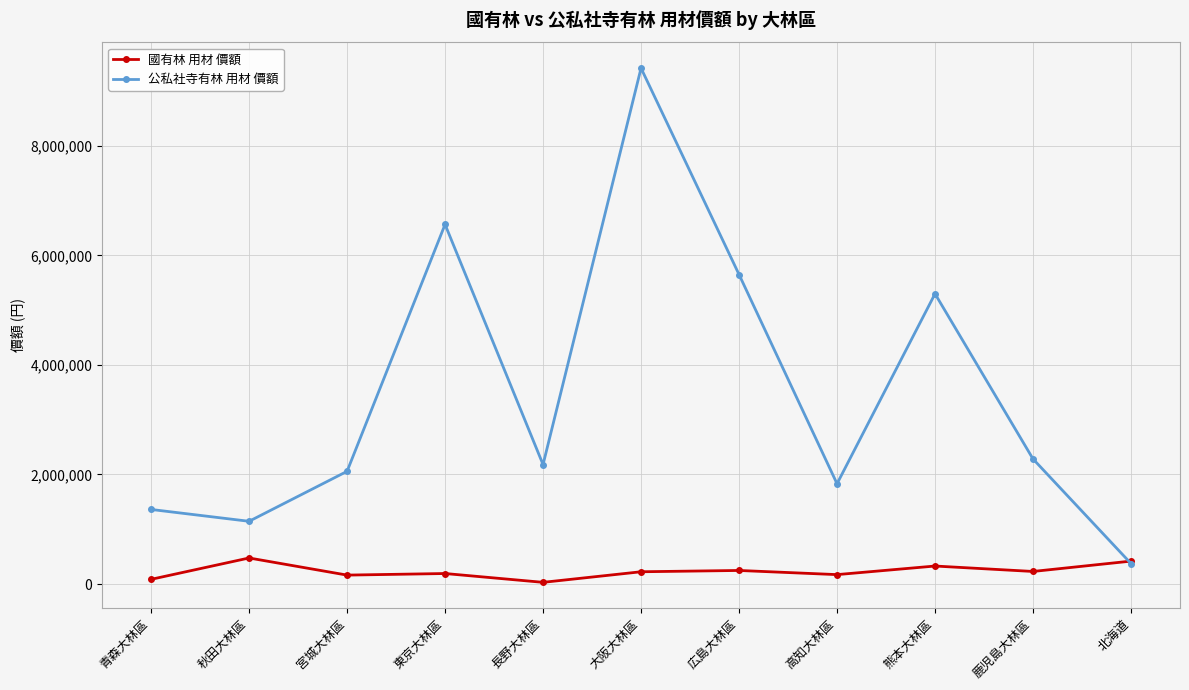

After their last crossing, which series has the higher values: 公私社寺有林 用材 價額 or 國有林 用材 價額?

國有林 用材 價額